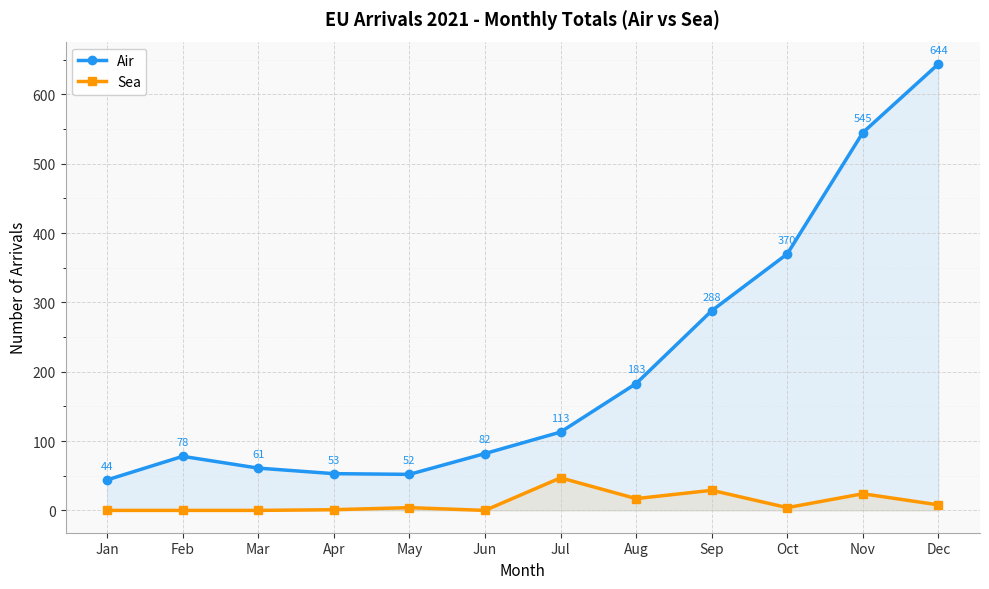

The value of Air at Jun is 82. True or false?

True